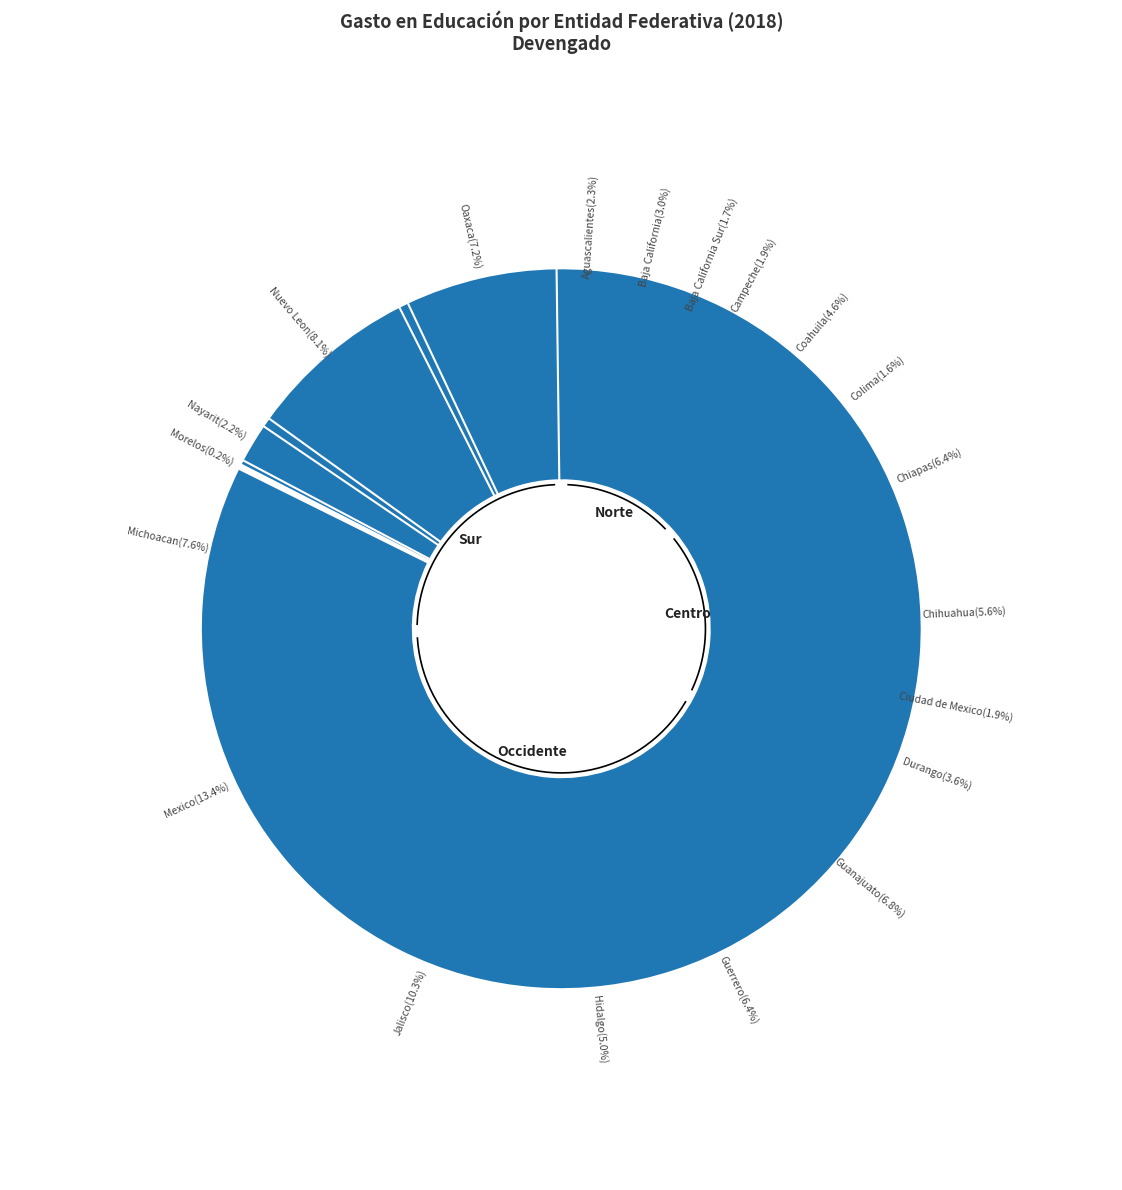

To the nearest percent, what portion does Chihuahua represent?

6%